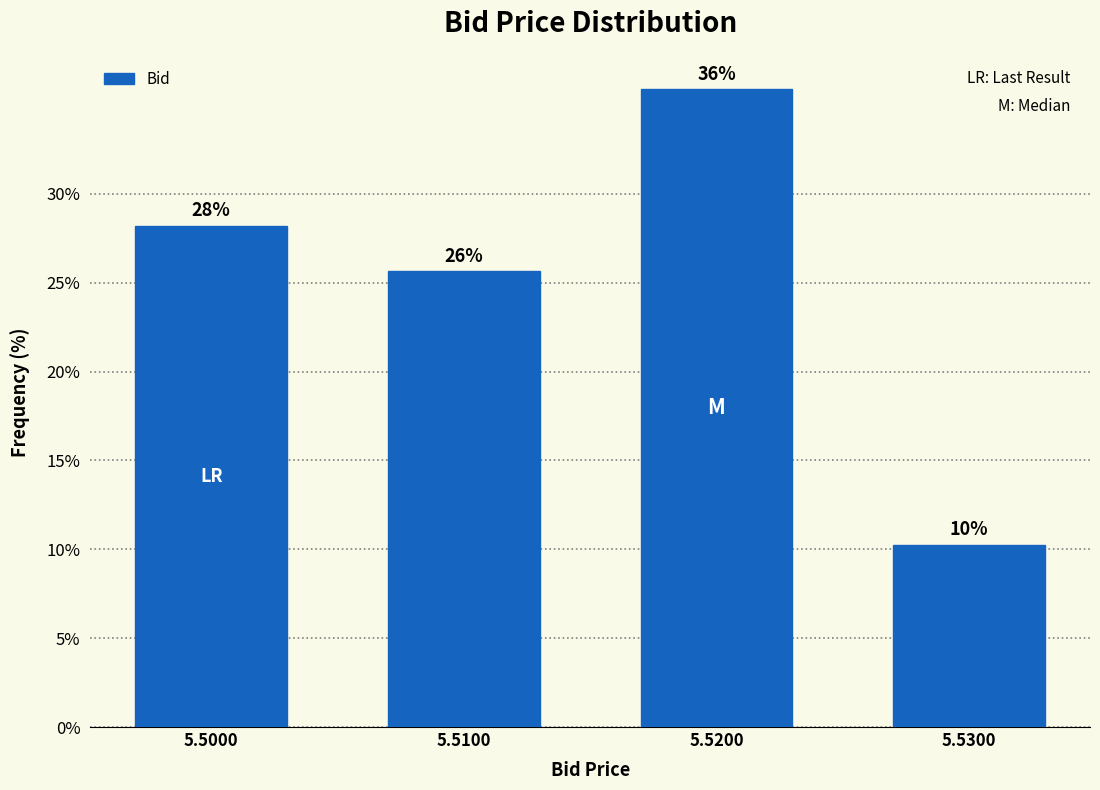

Are the bars horizontal?

No